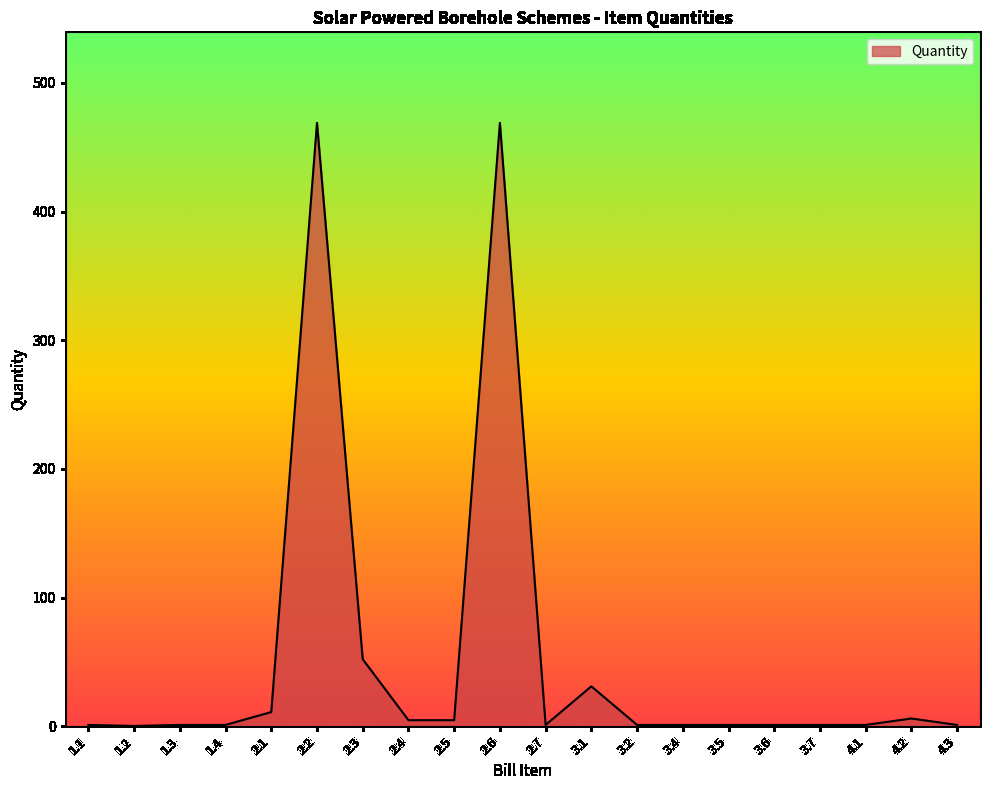

What is the minimum value shown in the chart?

0.2